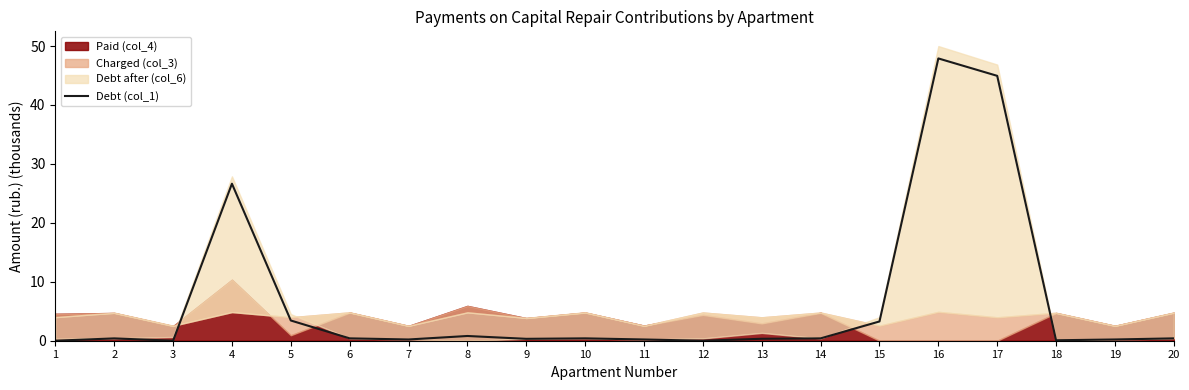

How many data points are above 0?

17